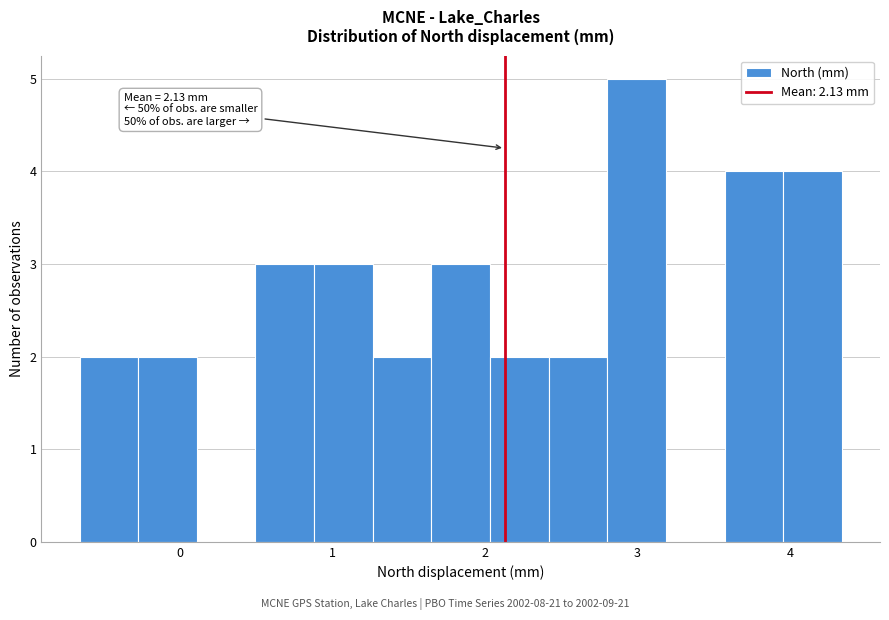

Around what value on the x-axis is the tallest bar? Give the approximate position of its centre, as read against the axis.

3.0